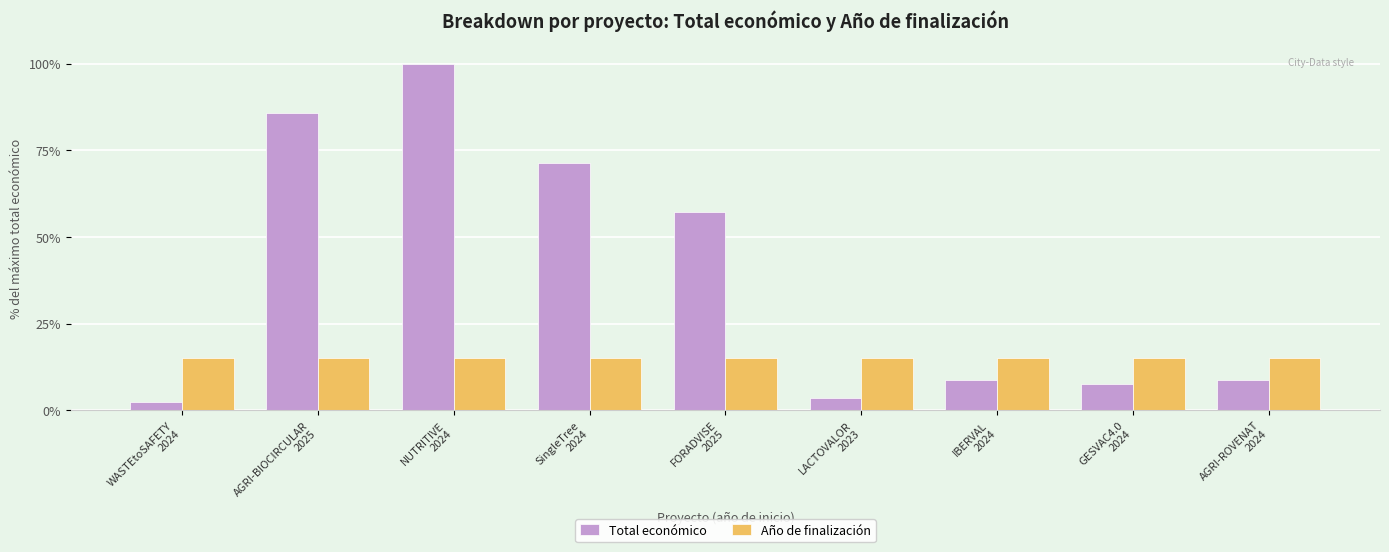

Reading left to right, what are all the values shown in this chart?

Total económico: 165312.0	5995825.0	6996507.0	4997527.0	3999982.0	250000.0	598303.0	520062.0	615375.0
Año de finalización: 1047924.3	1048958.8	1048958.8	1048958.8	1049476.0	1047924.3	1048441.6	1048441.6	1048441.6